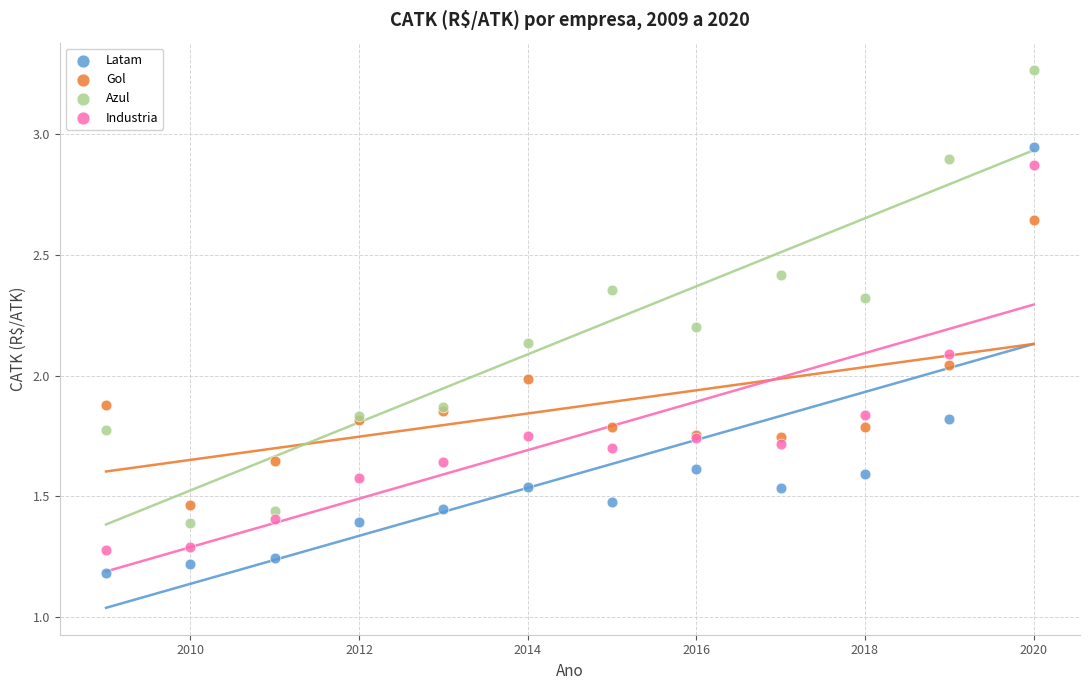

Which series reaches the maximum Y coordinate?

Azul